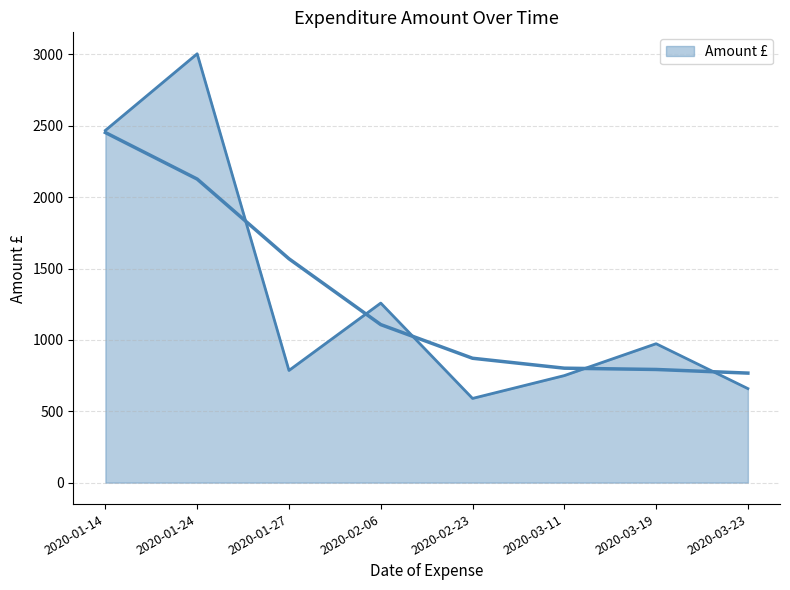

What is the change in value from 2020-02-23 to 2020-03-19?

+383.3